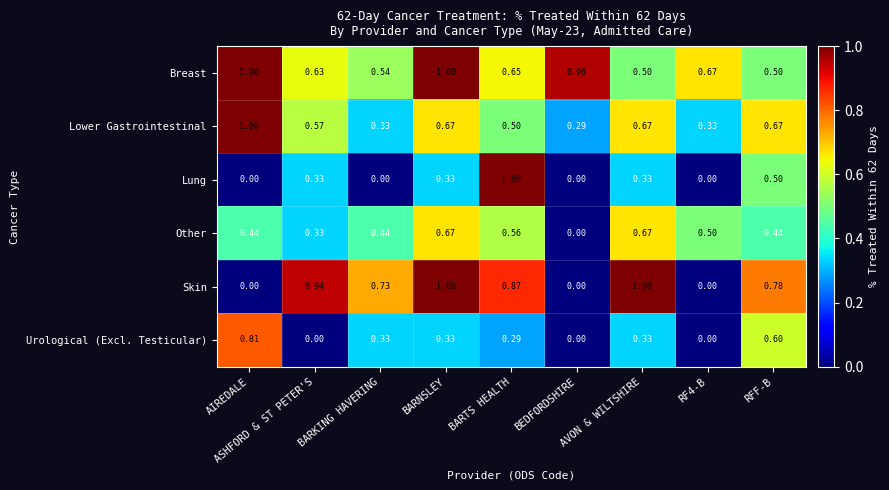

Which series changed the most between AVON & WILTSHIRE and RF4-B?

Skin